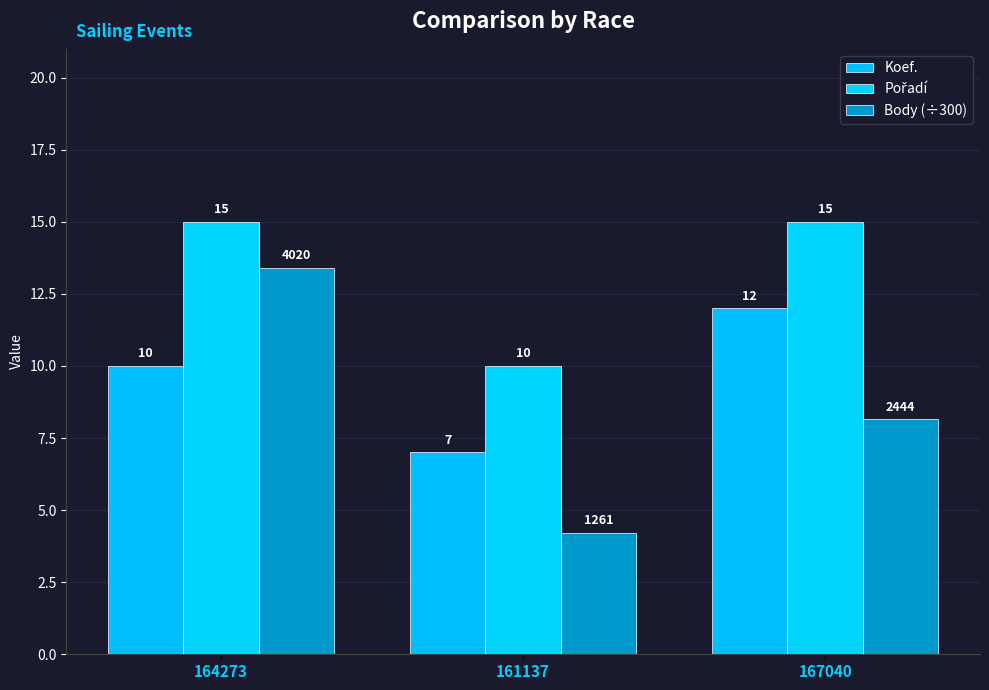

What is the minimum value for Body (÷300)?

4.2